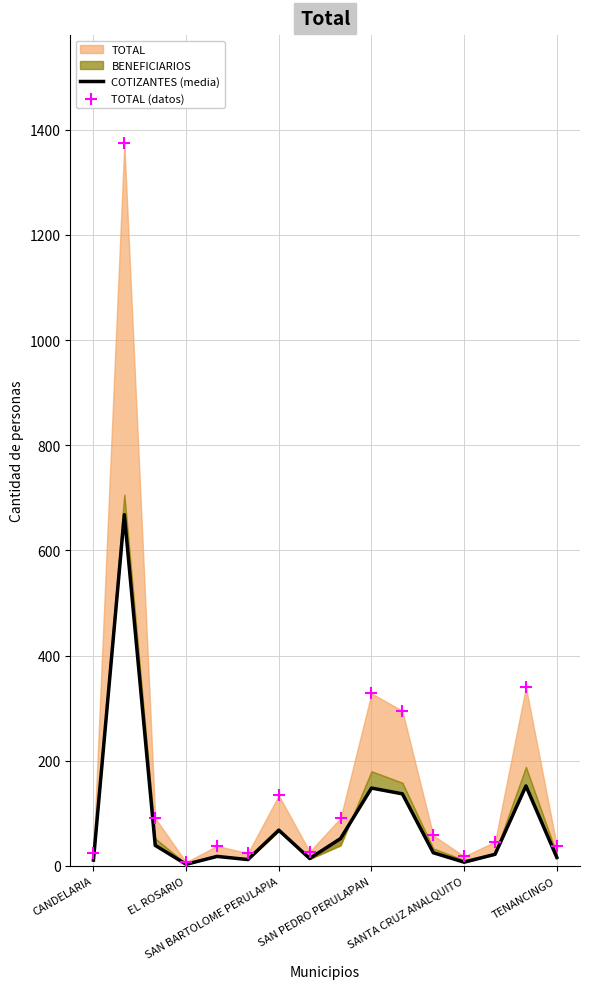

Is the value of COTIZANTES (media) at 14 greater than the value of TOTAL (datos) at 12?

Yes